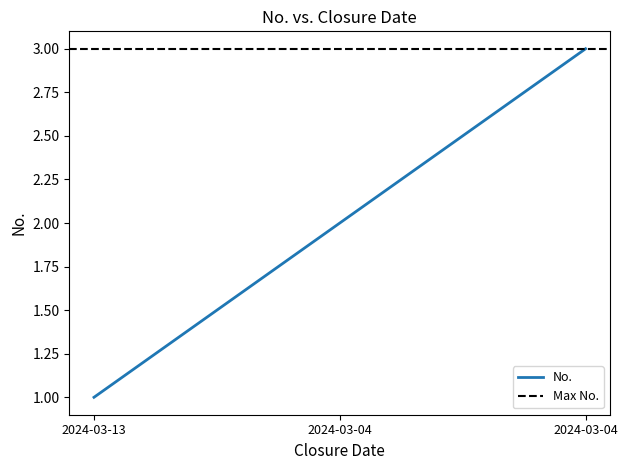

At which label is the value closest to 2?

2024-03-04